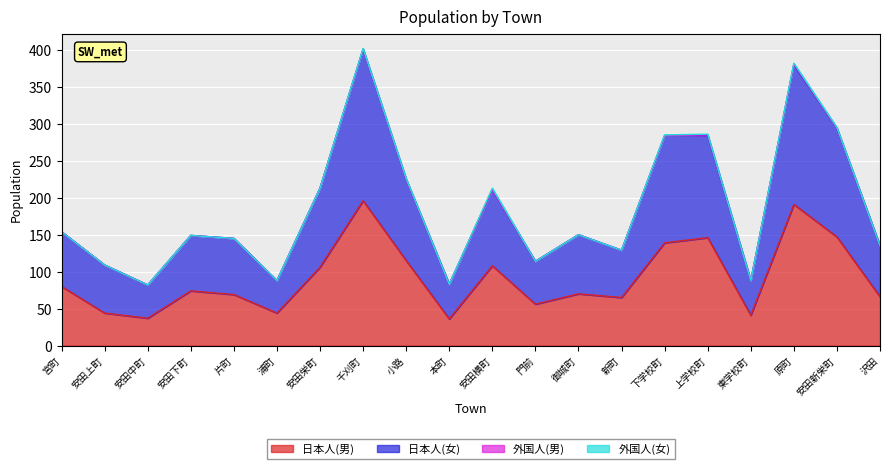

What is the lowest value of the 日本人(男) series?

36